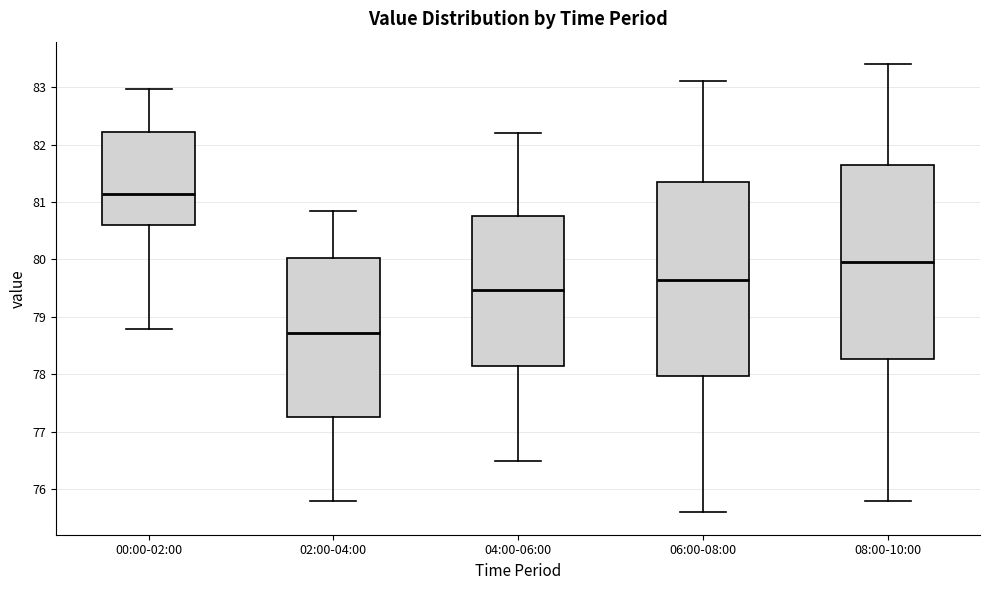

Reading left to right, transcribe this box plot: for each box, give where its median line is, the range the box spans, and where its two whiskers end, as read against the y-axis. The values are not printed on the chart, so give them approximately, as read against the axis.

00:00-02:00: median 81.1, box 80.6 to 82.2, whiskers 78.8 to 83.0
02:00-04:00: median 78.7, box 77.3 to 80.0, whiskers 75.8 to 80.9
04:00-06:00: median 79.5, box 78.2 to 80.8, whiskers 76.5 to 82.2
06:00-08:00: median 79.7, box 78.0 to 81.4, whiskers 75.6 to 83.1
08:00-10:00: median 80.0, box 78.3 to 81.7, whiskers 75.8 to 83.4